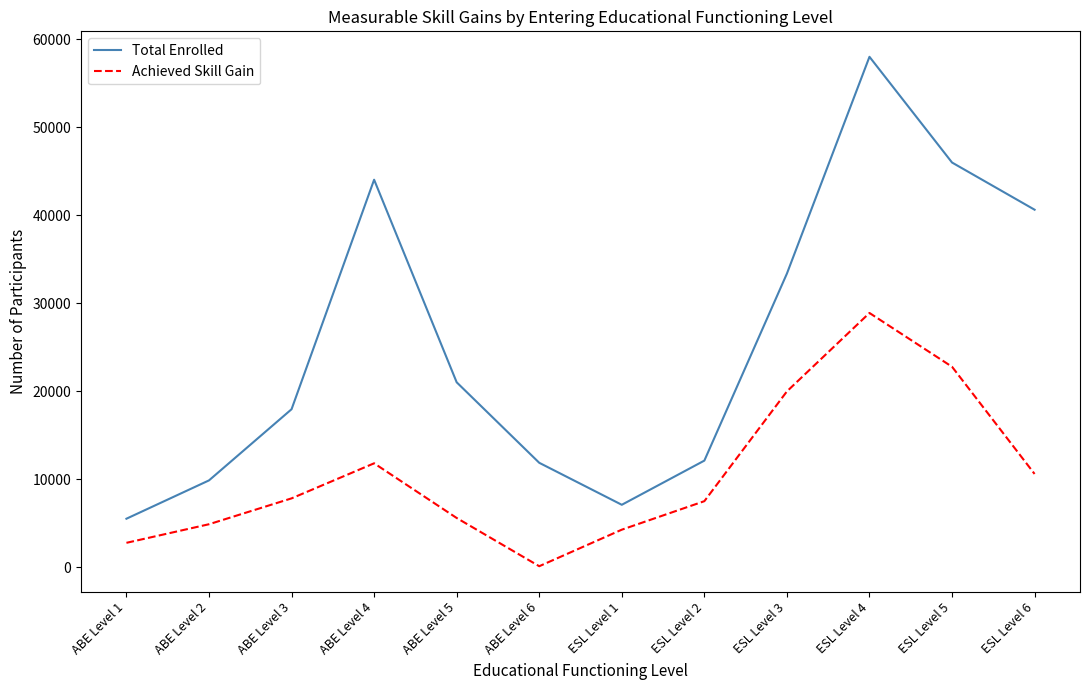

What is the greatest value displayed?

58022